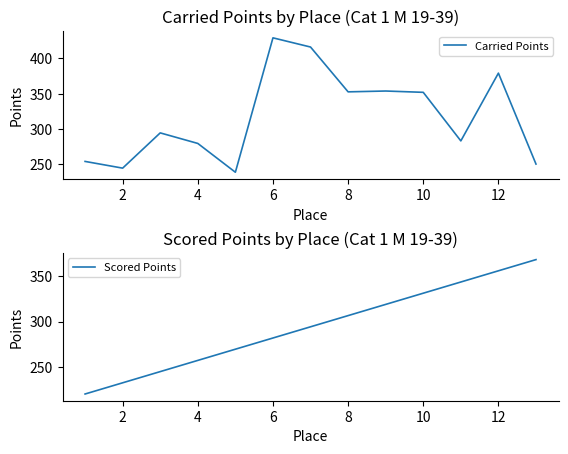

What is the value of the Carried Points point at the 1st from the left?

253.7